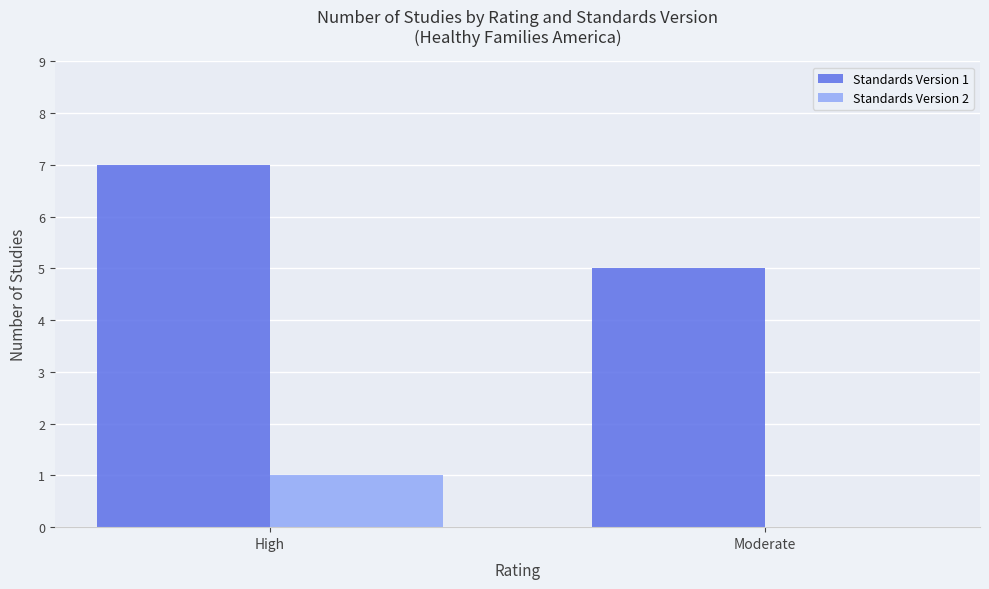

Is the value of Standards Version 2 at High greater than the value of Standards Version 1 at Moderate?

No